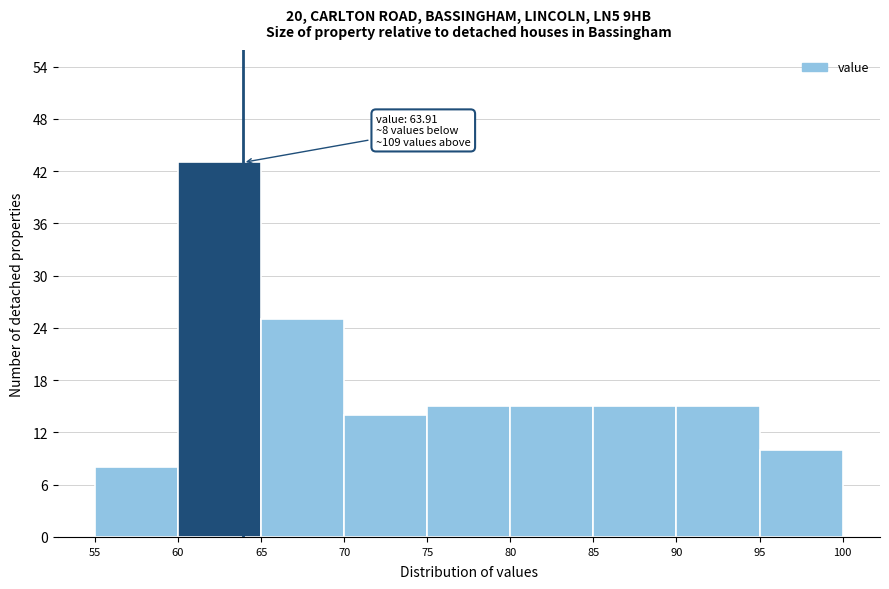

Which range on the x-axis has the tallest bar?

60 to 65